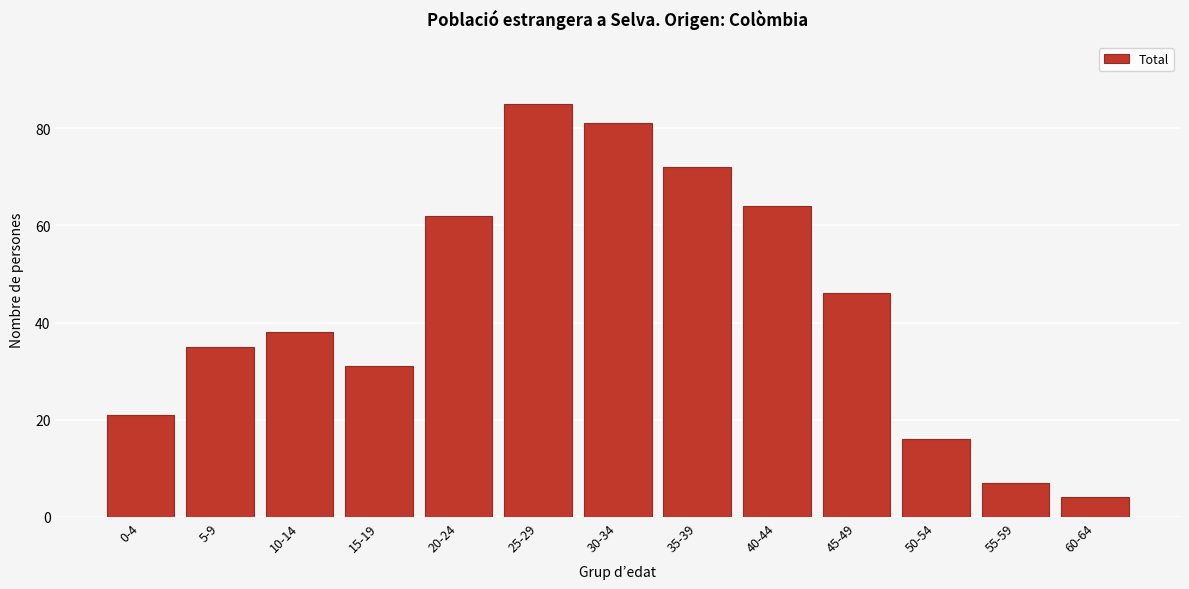

Reading left to right, extract all data points from this chart.

21	35	38	31	62	85	81	72	64	46	16	7	4